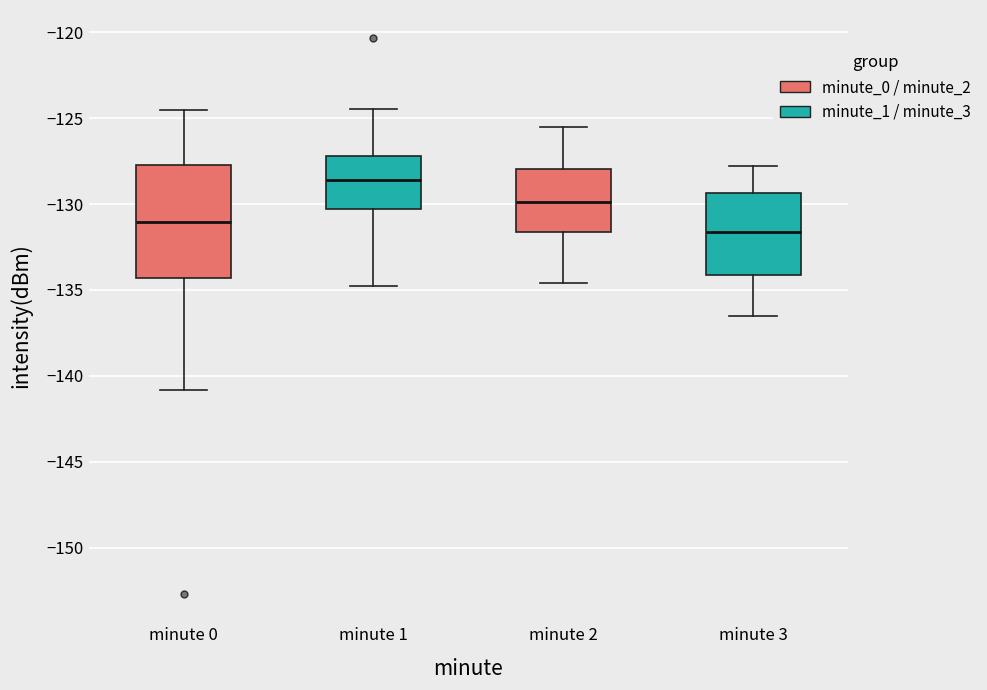

Where does the lower whisker of the box for minute 1 end on the y-axis? The values are not printed on the chart, so give them approximately, as read against the axis.

-135.0